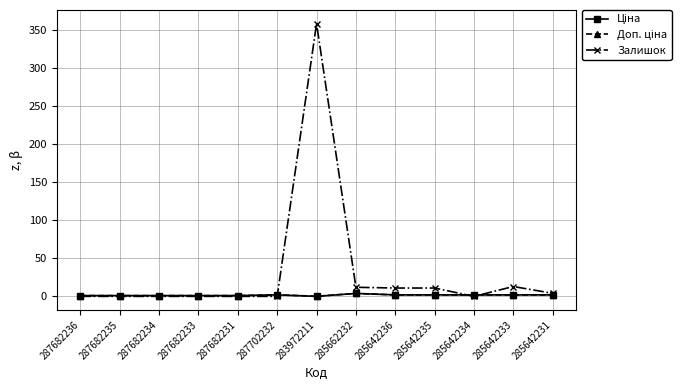

The Залишок series shows 359.0 at 283972211. True or false?

True